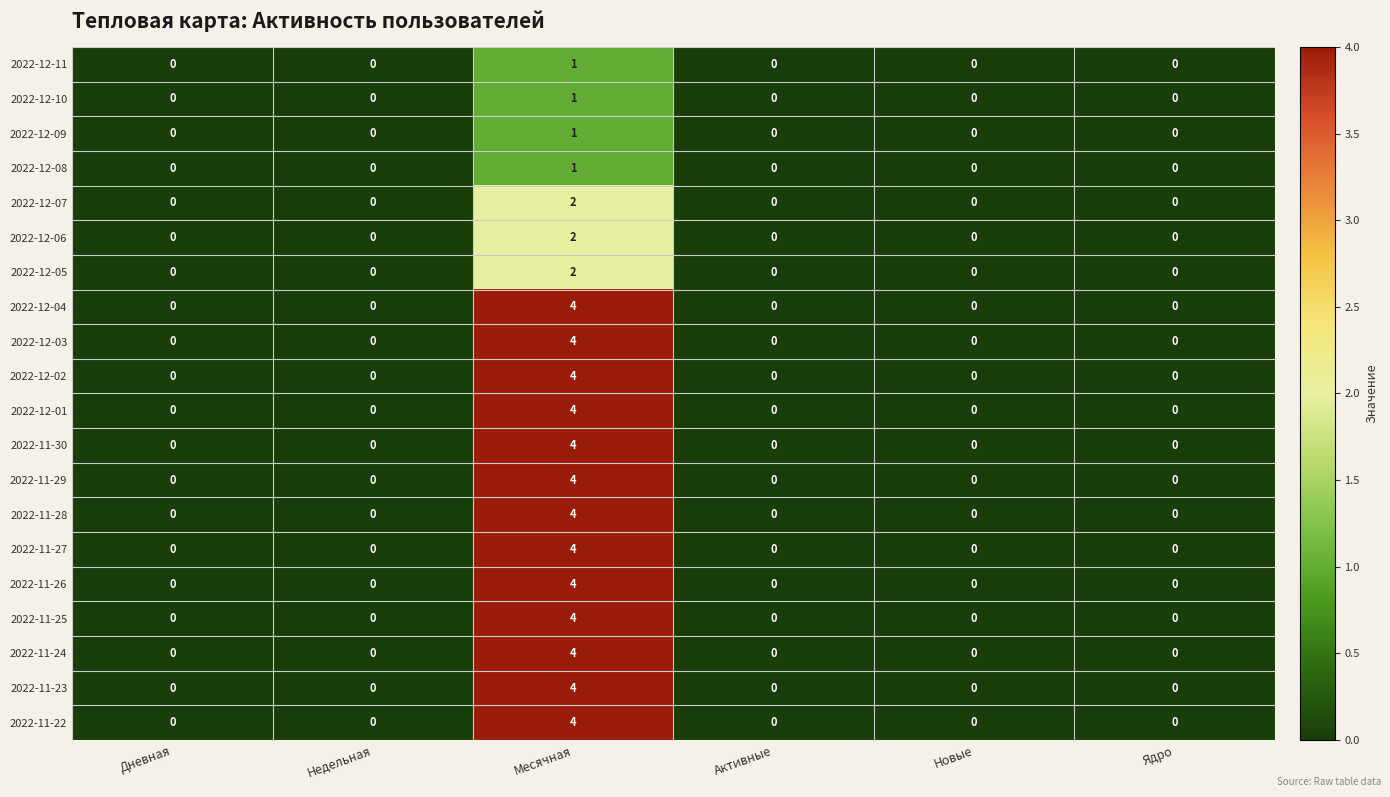

At which label does 2022-11-22 reach its peak?

Месячная